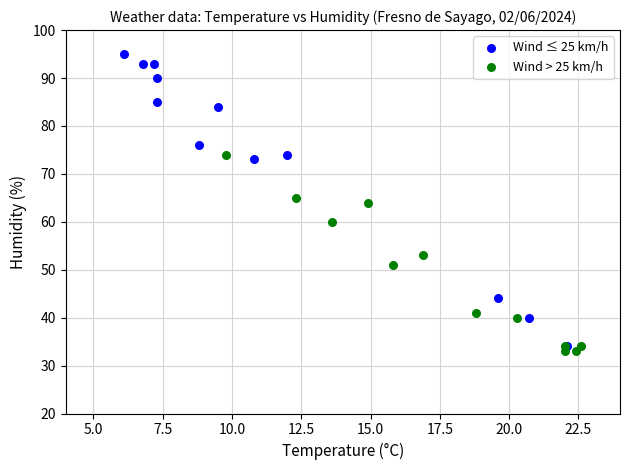

Which series has the largest Y range (max minus min)?

Wind ≤ 25 km/h